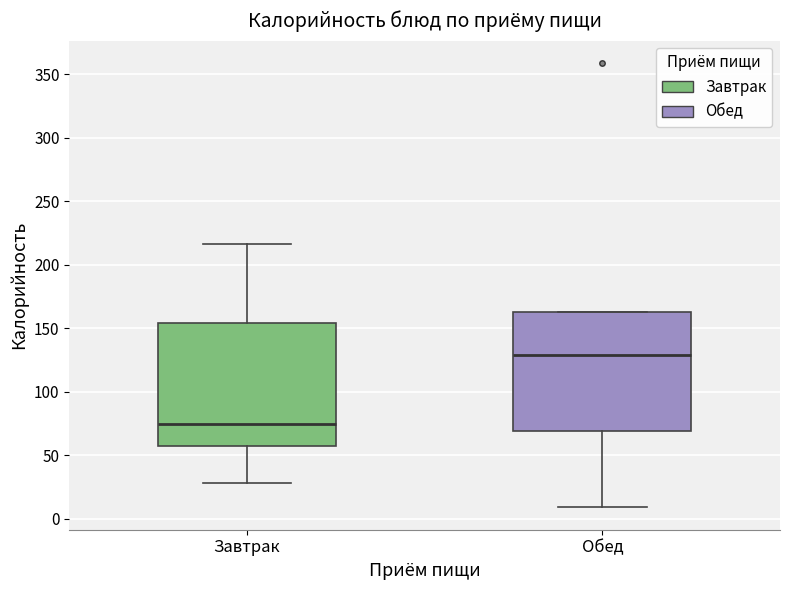

Where is the upper edge of the box for Обед on the y-axis? The values are not printed on the chart, so give them approximately, as read against the axis.

165